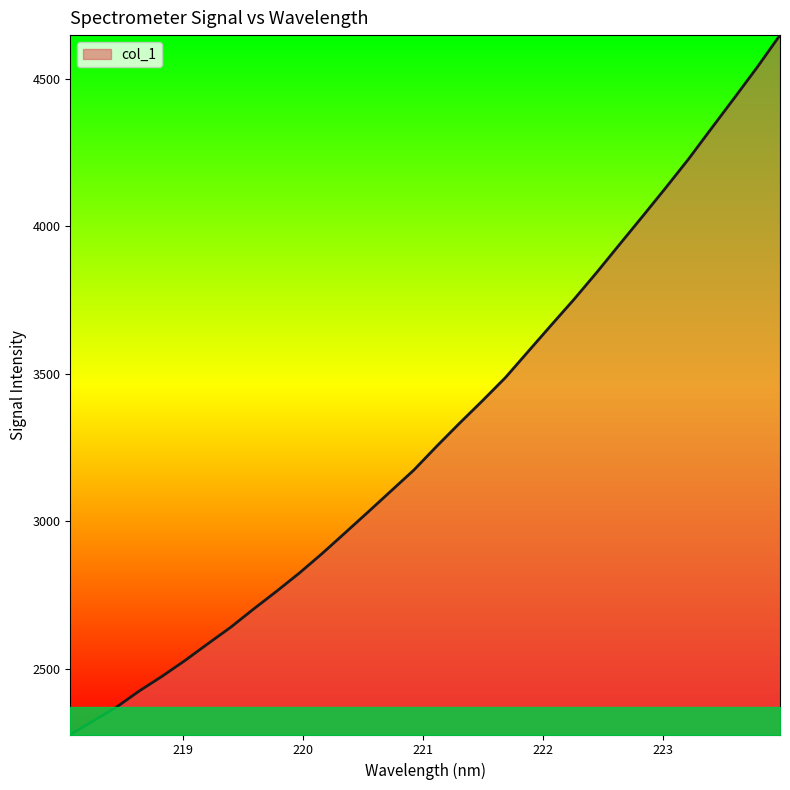

What is the maximum value shown in the chart?

4649.3